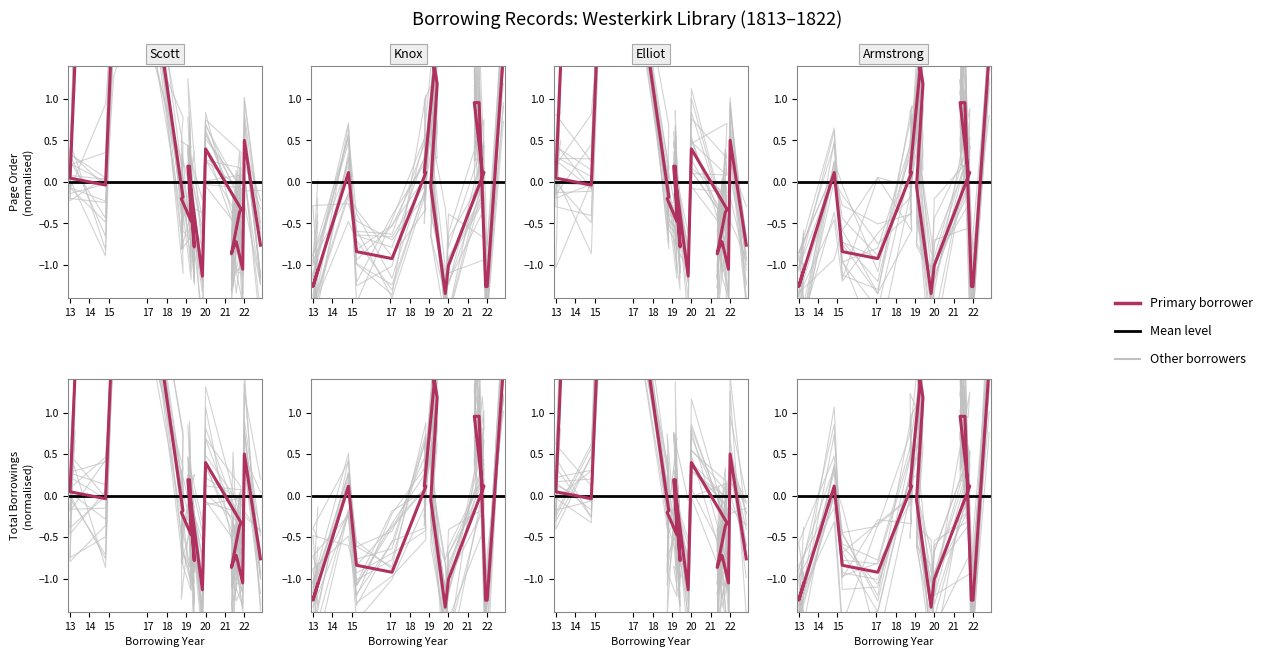

At which label is totalborrowings closest to 0?

1819-2